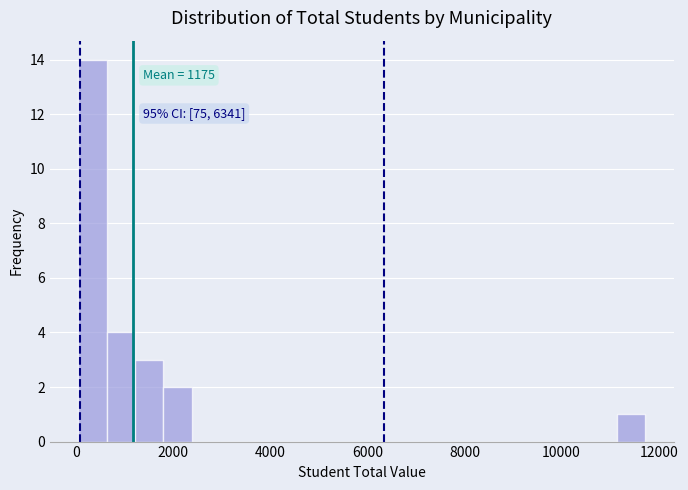

Around what value on the x-axis is the tallest bar? Give the approximate position of its centre, as read against the axis.

400